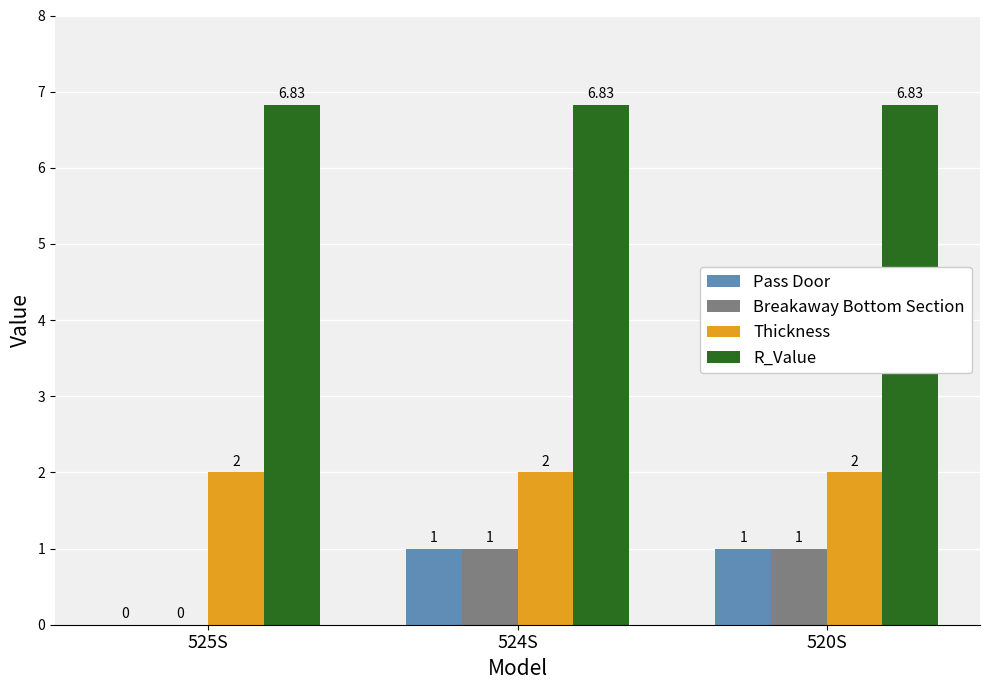

What is the sum of all Thickness values?

6.0